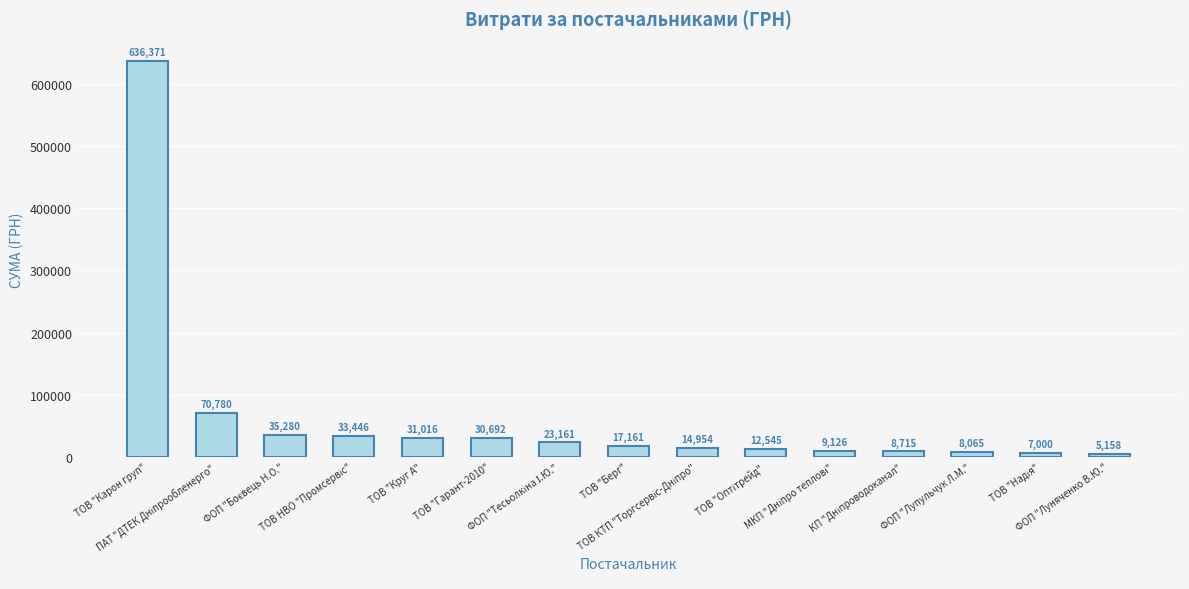

What is the average value?

62898.0